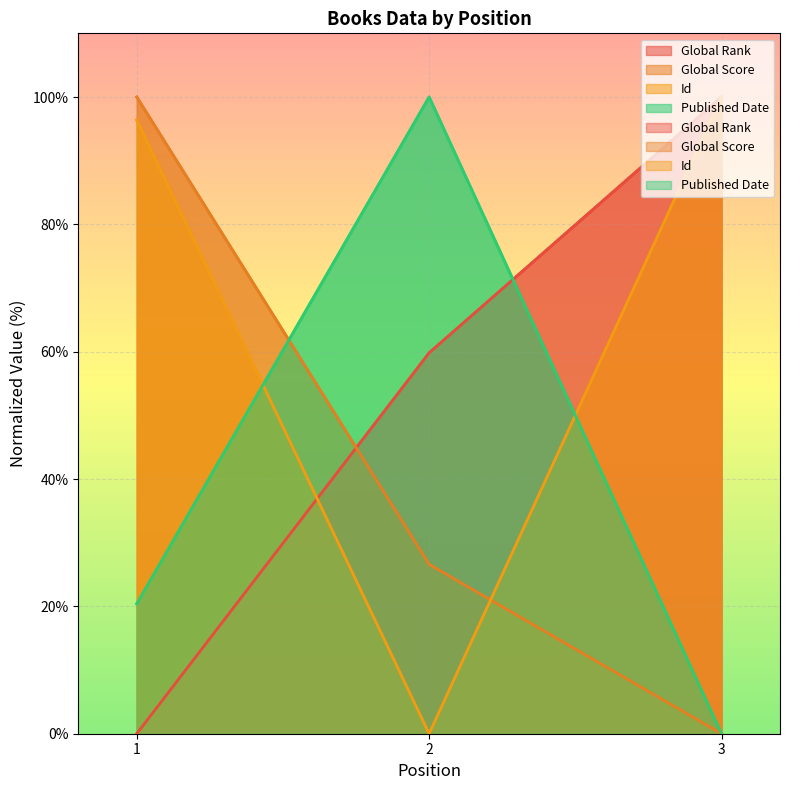

Which series changed the most between 2 and 3?

Id